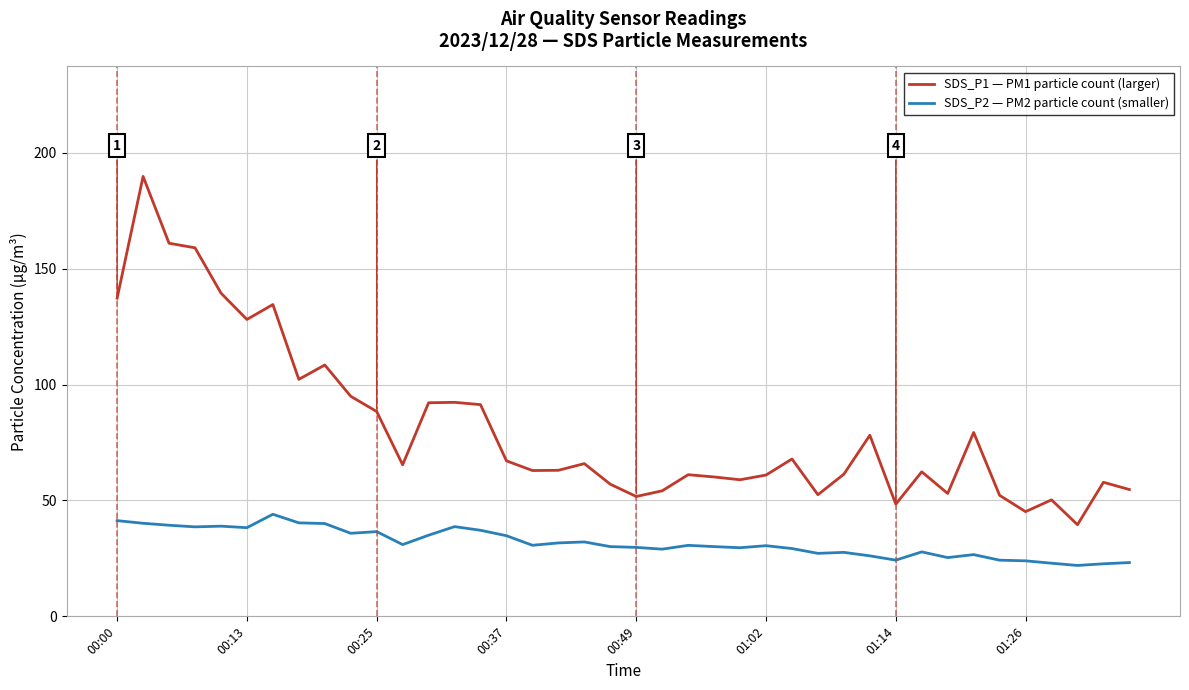

How many lines are shown in the chart?

2